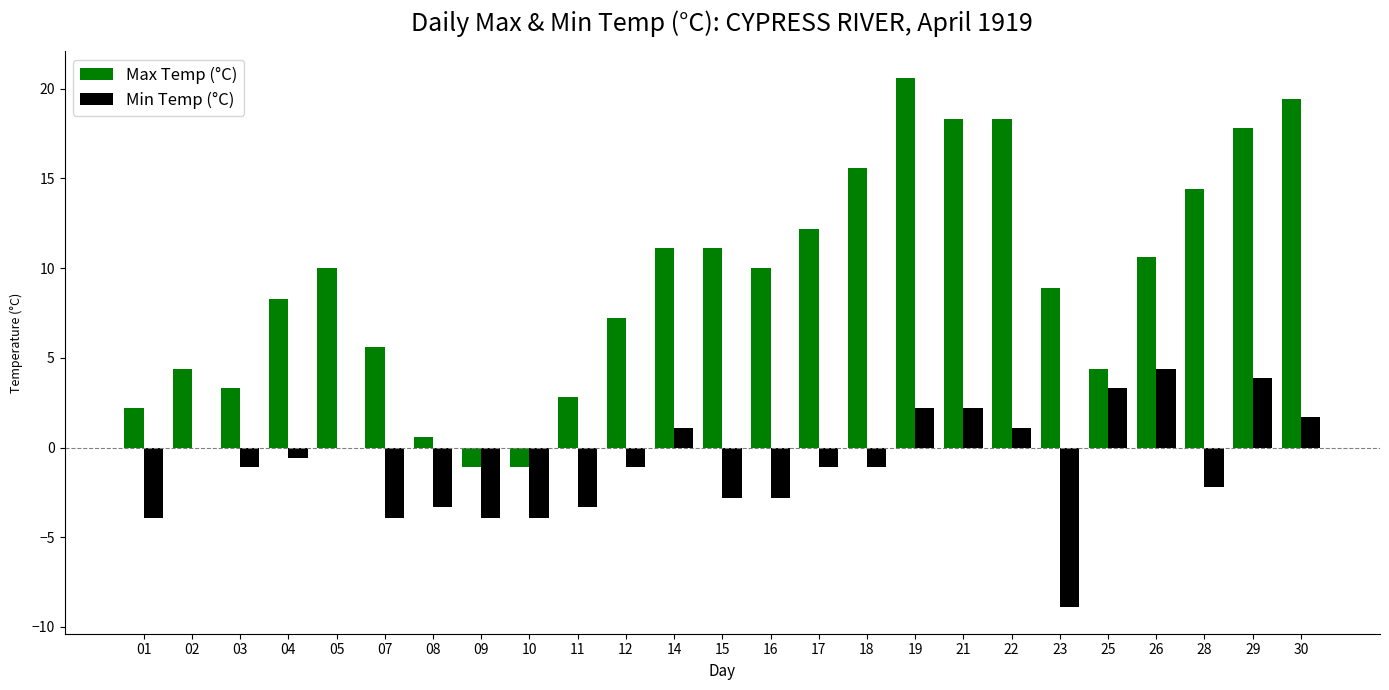

Between 01 and 07, which series saw the biggest shift?

Max Temp (°C)